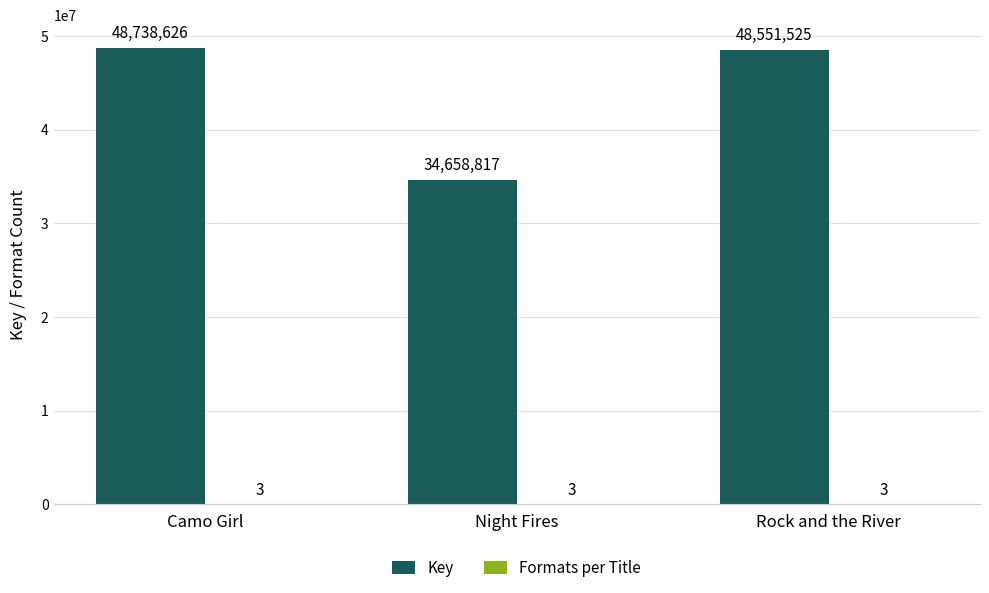

Which label corresponds to the largest value in the chart?

Camo Girl